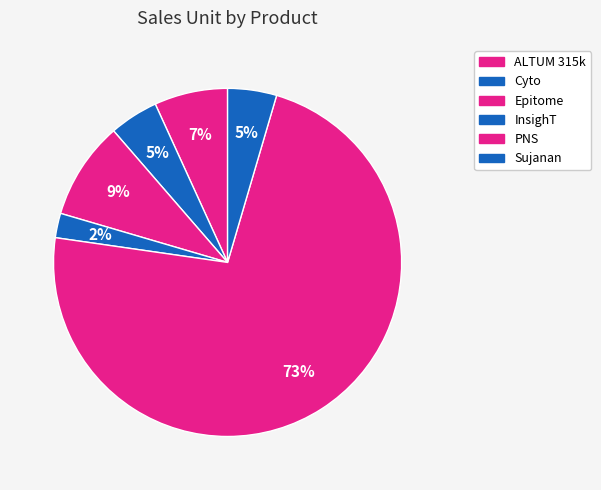

Is the sum of ALTUM 315k and PNS greater than half?

Yes